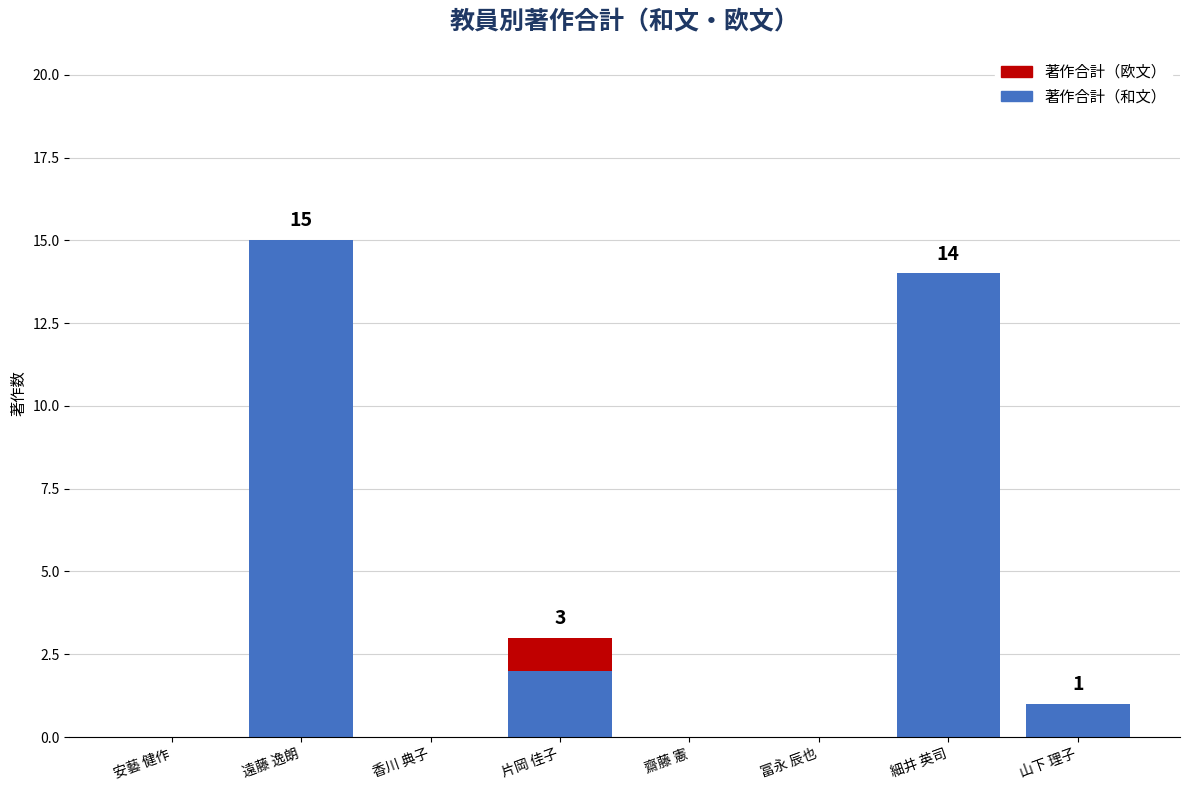

At which category is the sum across all series the highest?

遠藤 逸朗